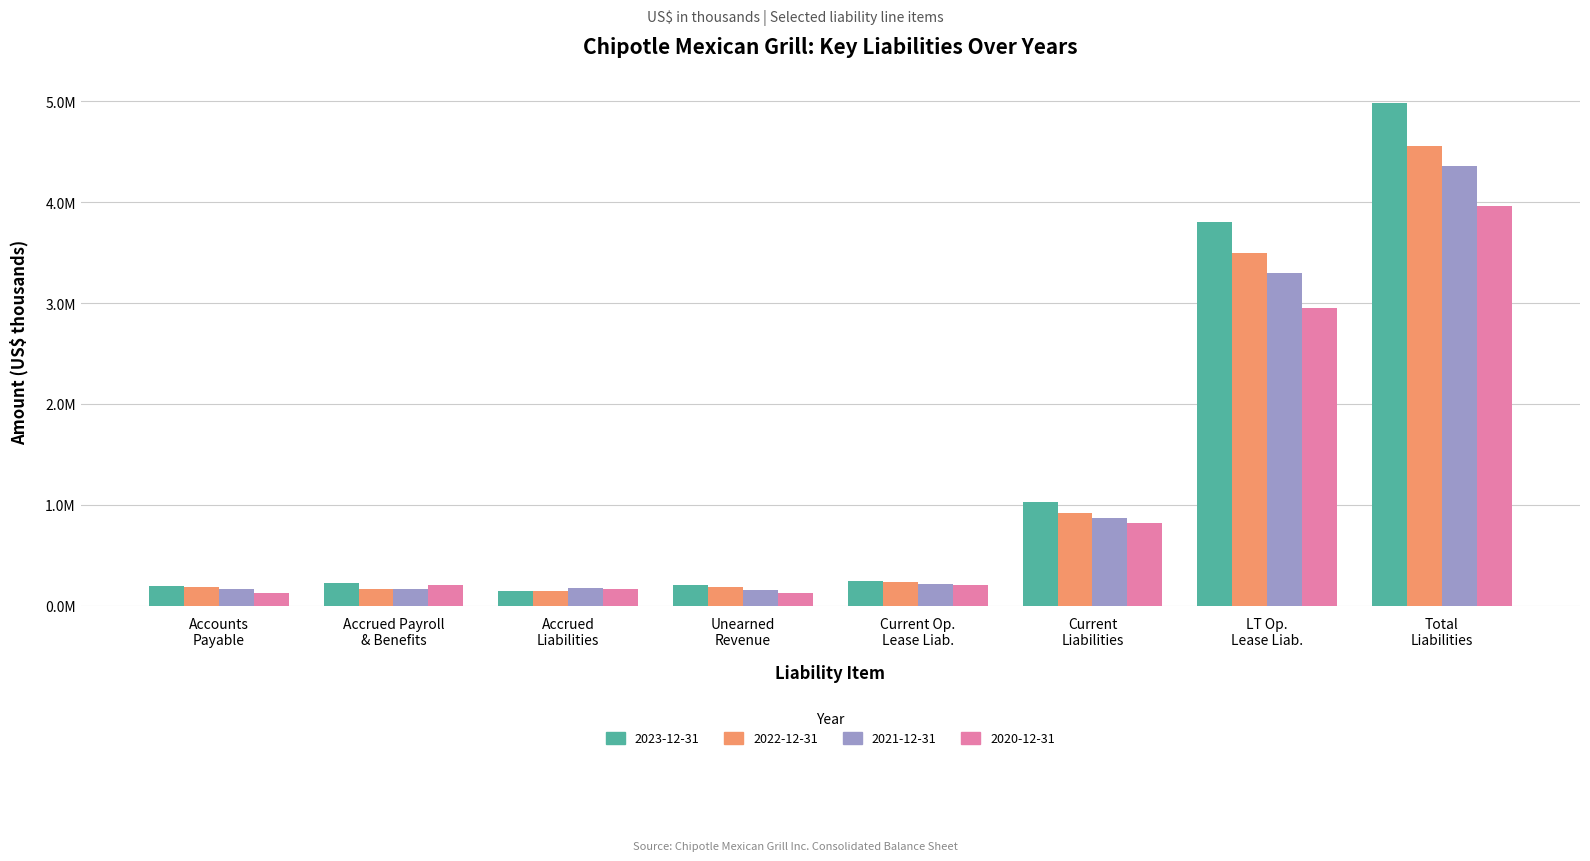

What is the lowest value of the 2020-12-31 series?

121990